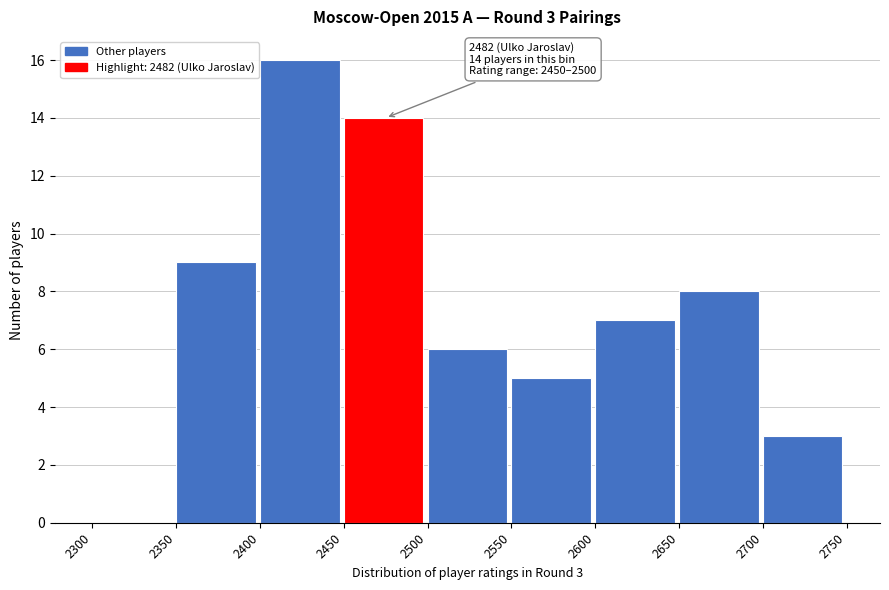

Which range on the x-axis has the tallest bar?

2400 to 2450